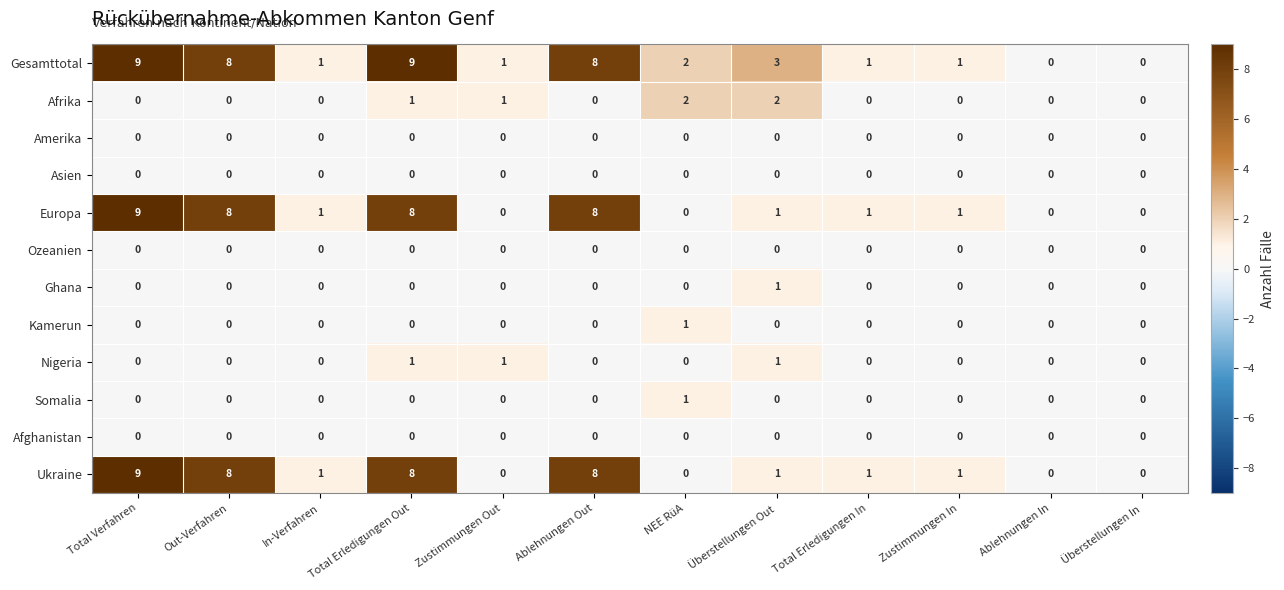

How many Afrika values are between 0 and 1?

10